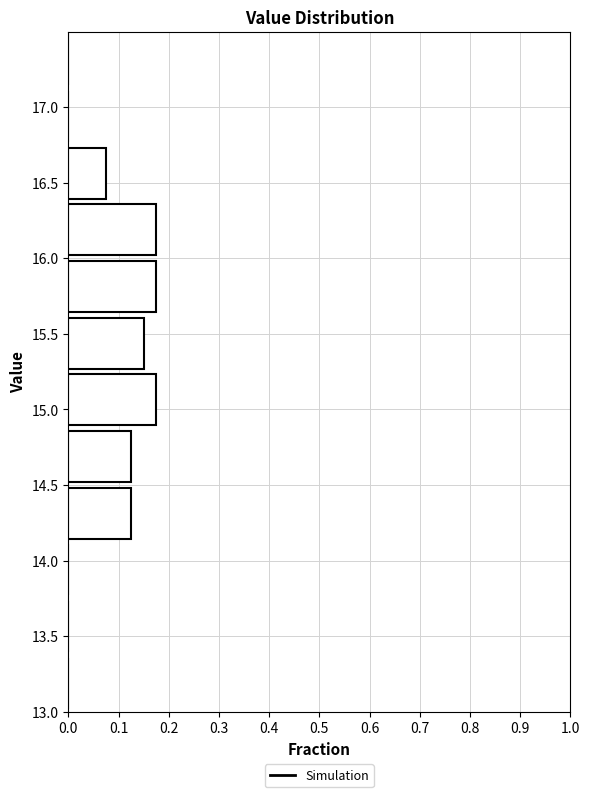

Reading bottom to top, transcribe this chart: for each bar, give the range it covers on the y-axis and its length. Neither the bar edges nor the lengths are printed on the chart, so give them approximately, as read against the axes.

13.000 to 13.375: 0
13.375 to 13.750: 0
13.750 to 14.125: 0
14.125 to 14.500: 0.13
14.500 to 14.875: 0.13
14.875 to 15.250: 0.18
15.250 to 15.625: 0.15
15.625 to 16.000: 0.18
16.000 to 16.375: 0.18
16.375 to 16.750: 0.08
16.750 to 17.125: 0
17.125 to 17.500: 0